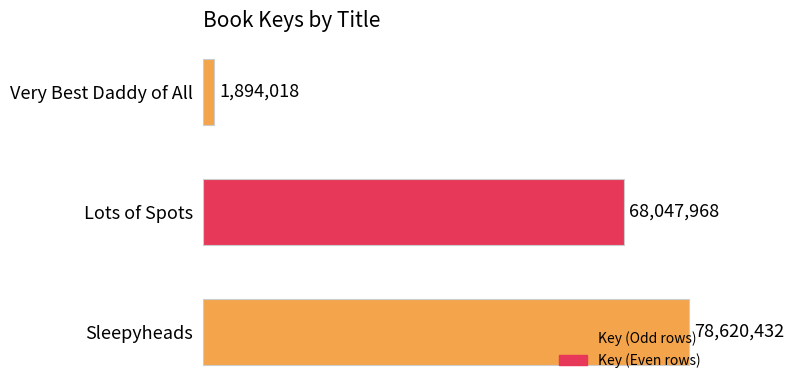

Is it true that the value at Lots of Spots is 68047968?

True